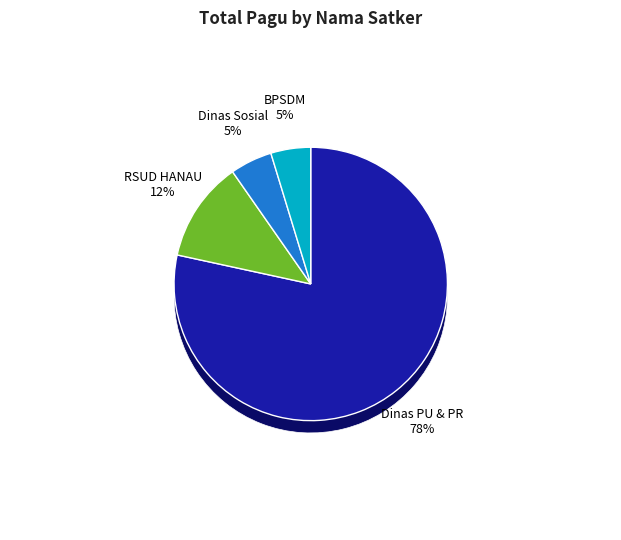

Between Dinas Sosial and Dinas Sosial, which is larger?

Dinas Sosial